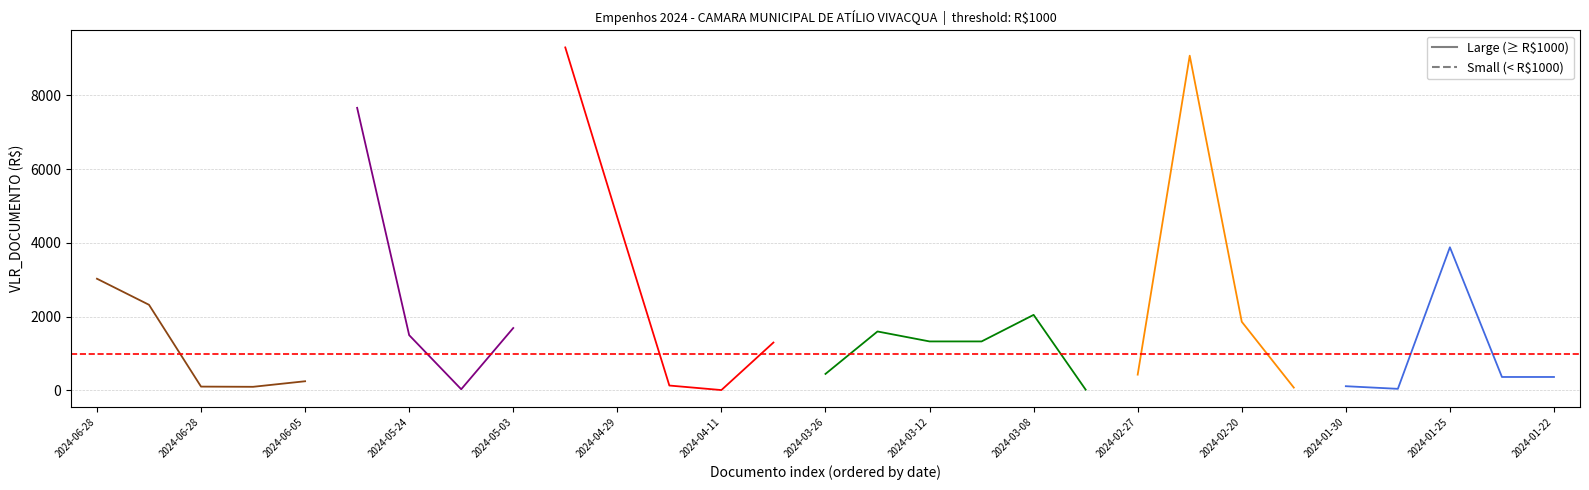

True or false: VLR_DOCUMENTO and MES_DOCUMENTO cross at least once.

False